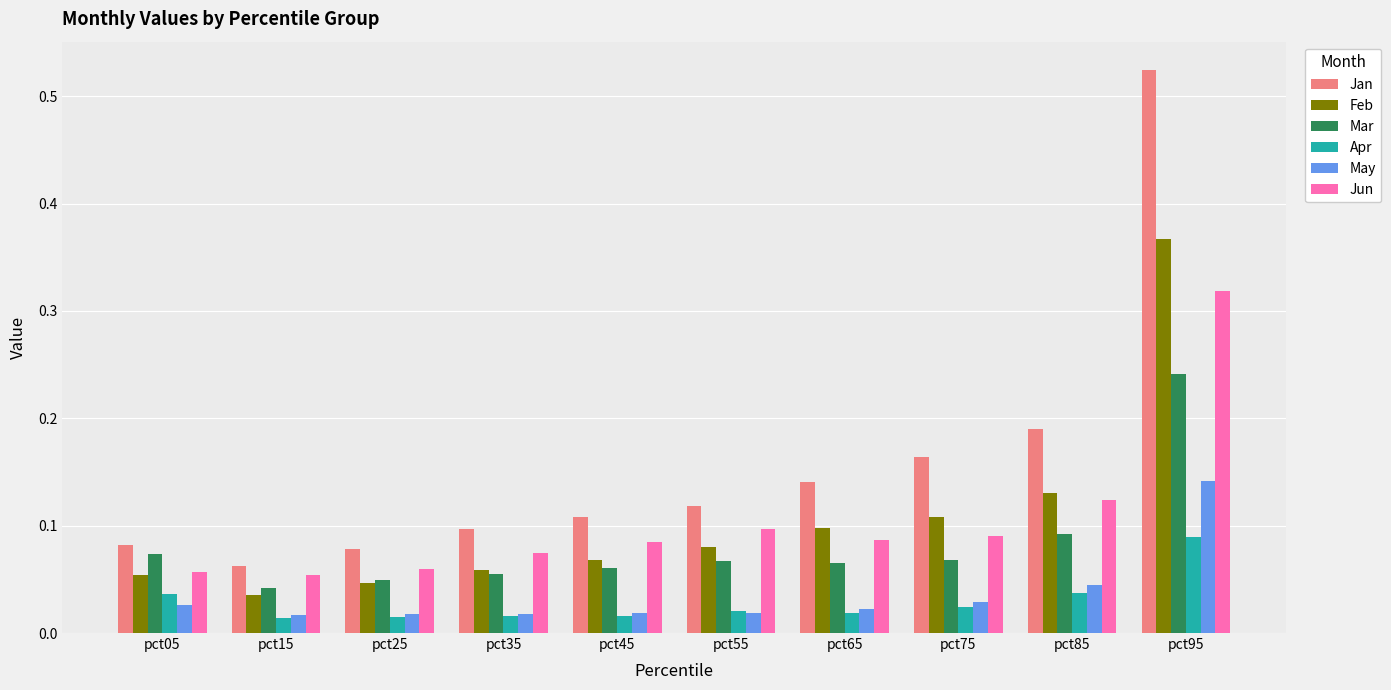

How many Jun values are between 0 and 1?

10